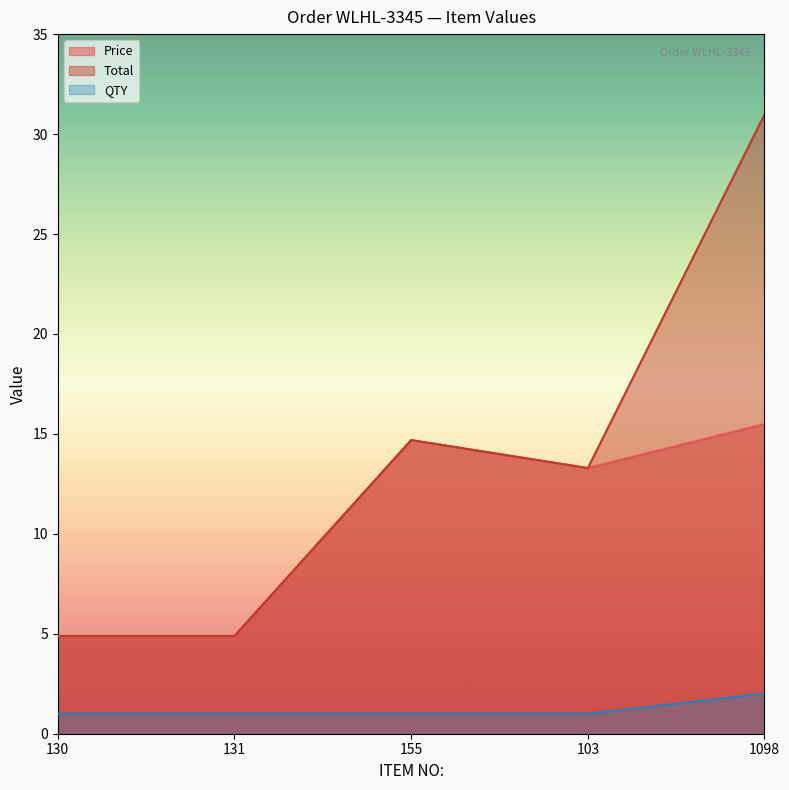

How many data points in Price are less than 13?

2